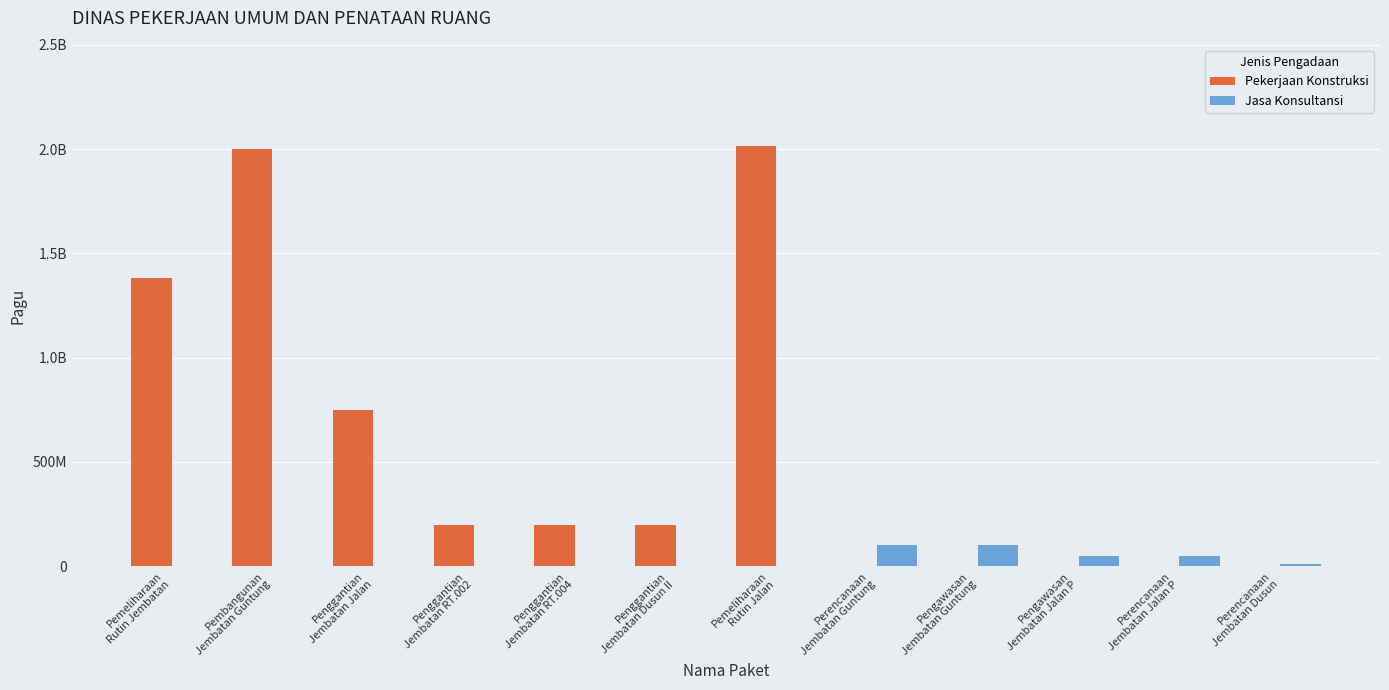

True or false: Jasa Konsultansi has a value of -51558158 at Penggantian
Jembatan RT.002.

False